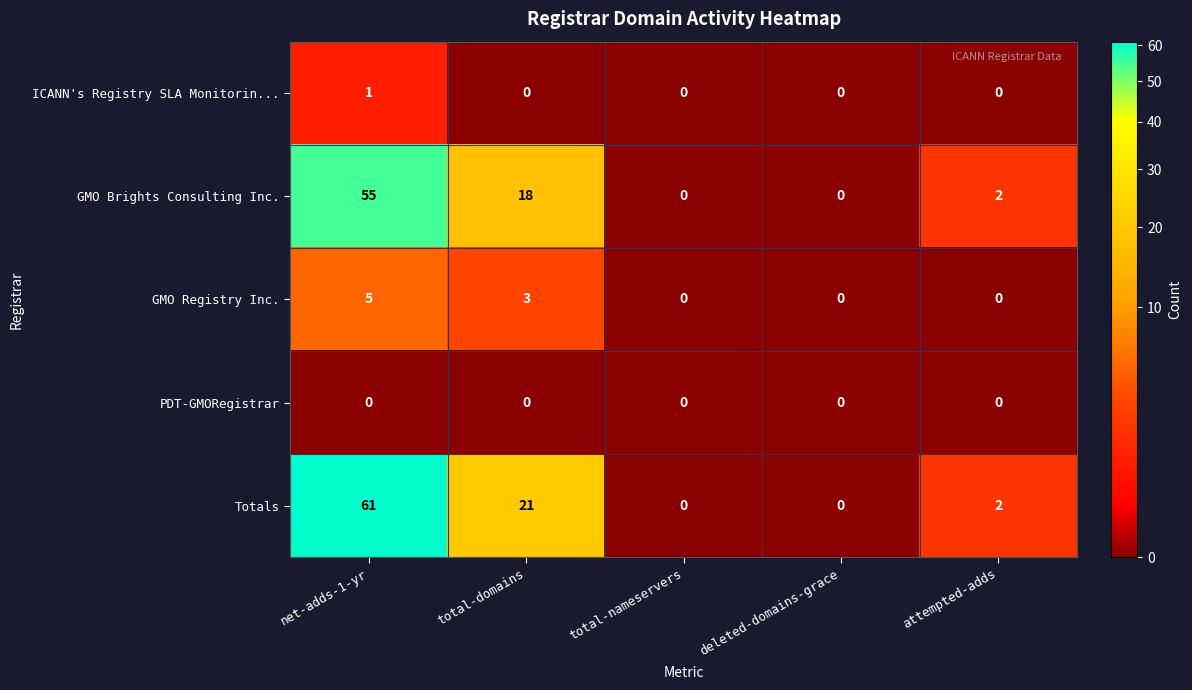

Count the number of categories in the chart.

5